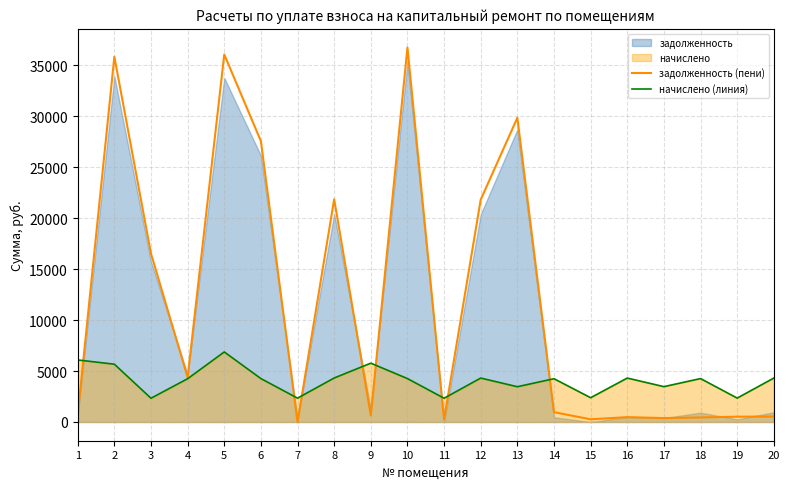

What value does the задолженность (пени) series have at 15?

263.6